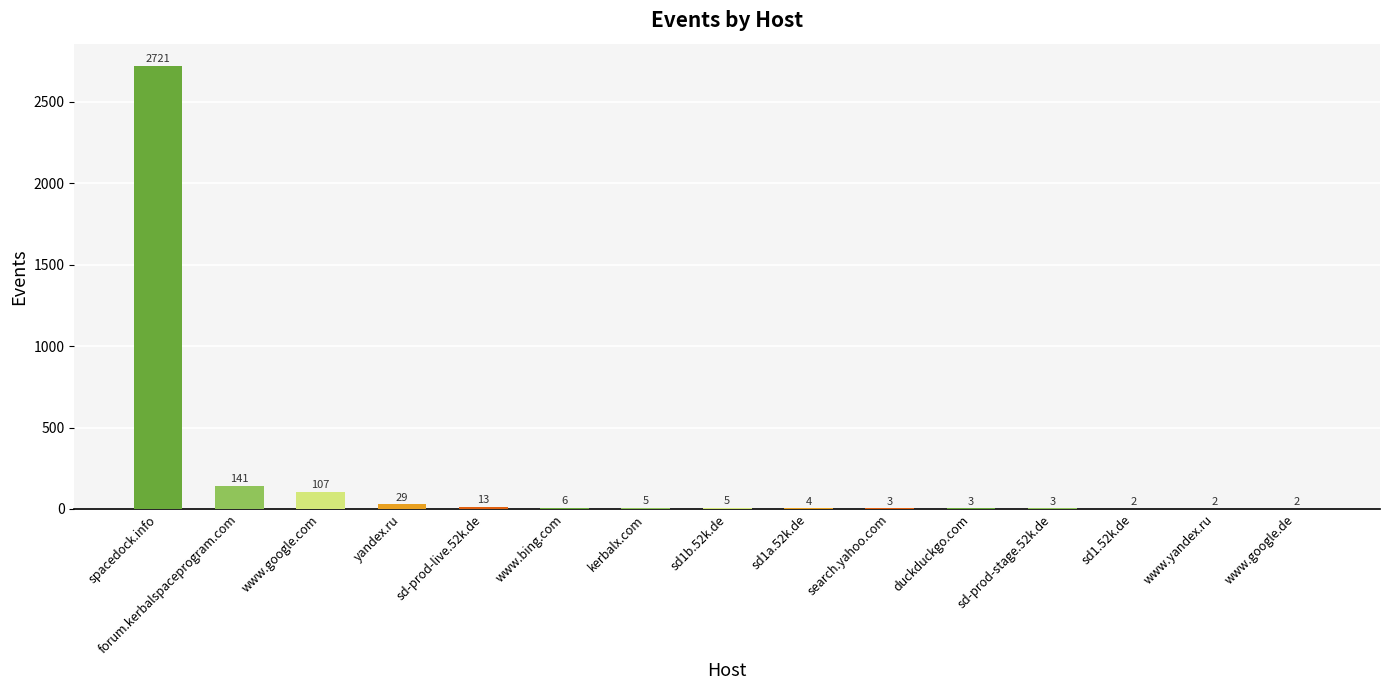

Which label corresponds to the largest value in the chart?

spacedock.info